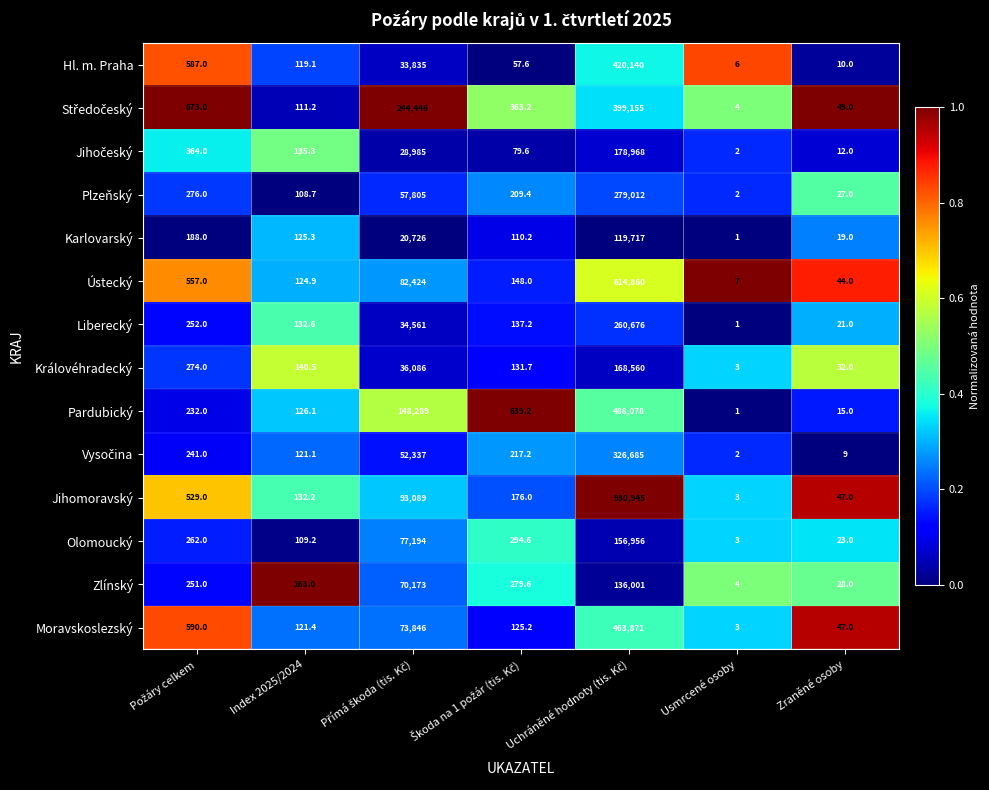

Which series has the largest total across all categories?

Jihomoravský